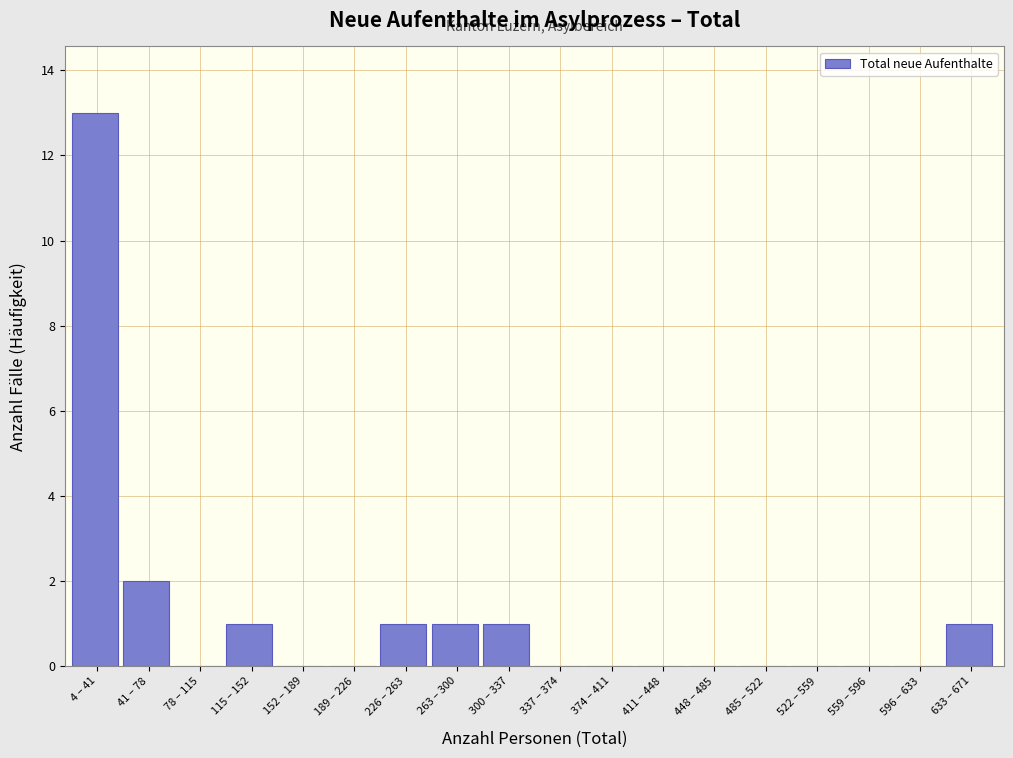

Reading left to right, list all the values displayed in this chart.

4 – 41=13	41 – 78=2	78 – 115=0	115 – 152=1	152 – 189=0	189 – 226=0	226 – 263=1	263 – 300=1	300 – 337=1	337 – 374=0	374 – 411=0	411 – 448=0	448 – 485=0	485 – 522=0	522 – 559=0	559 – 596=0	596 – 633=0	633 – 671=1